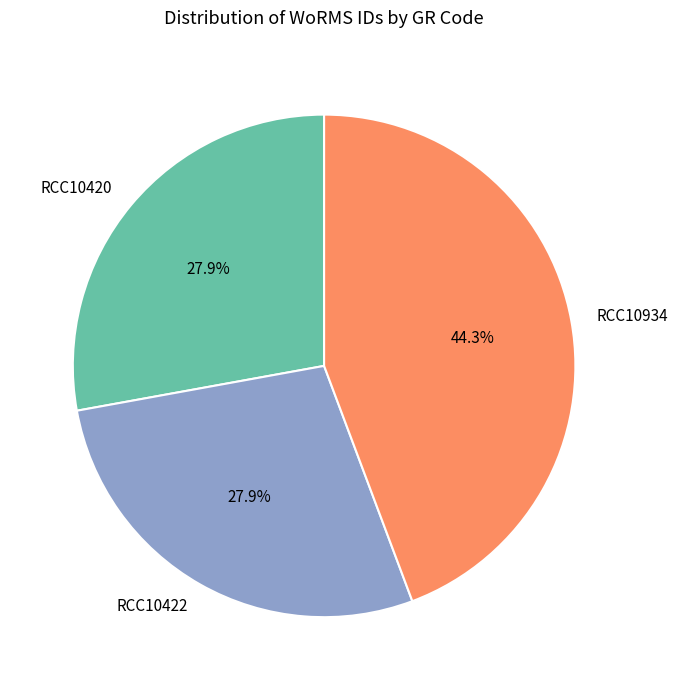

True or false: RCC10422 accounts for 28% of the total.

True